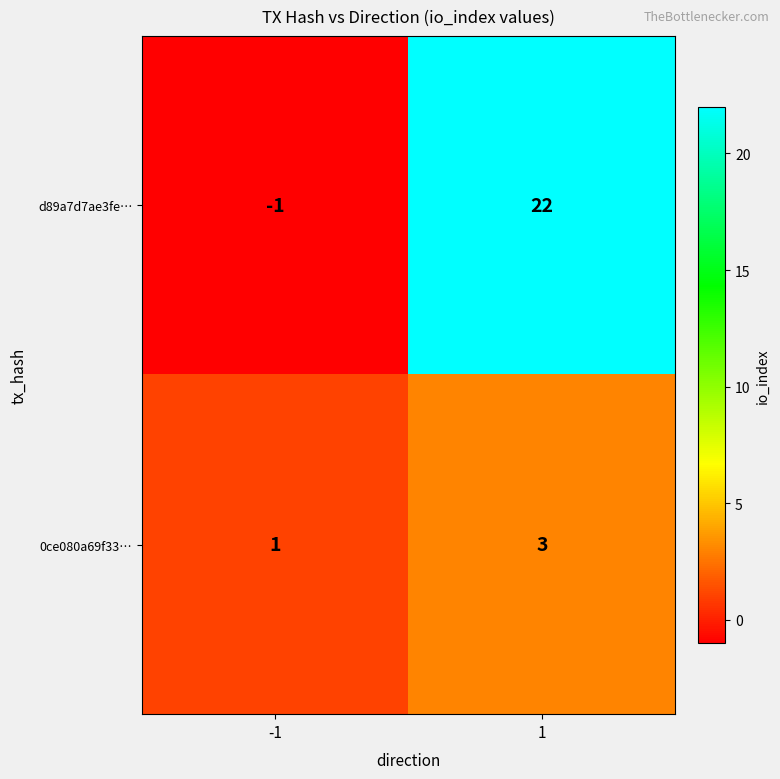

Is it true that d89a7d7ae3fe… equals 0 at -1?

False